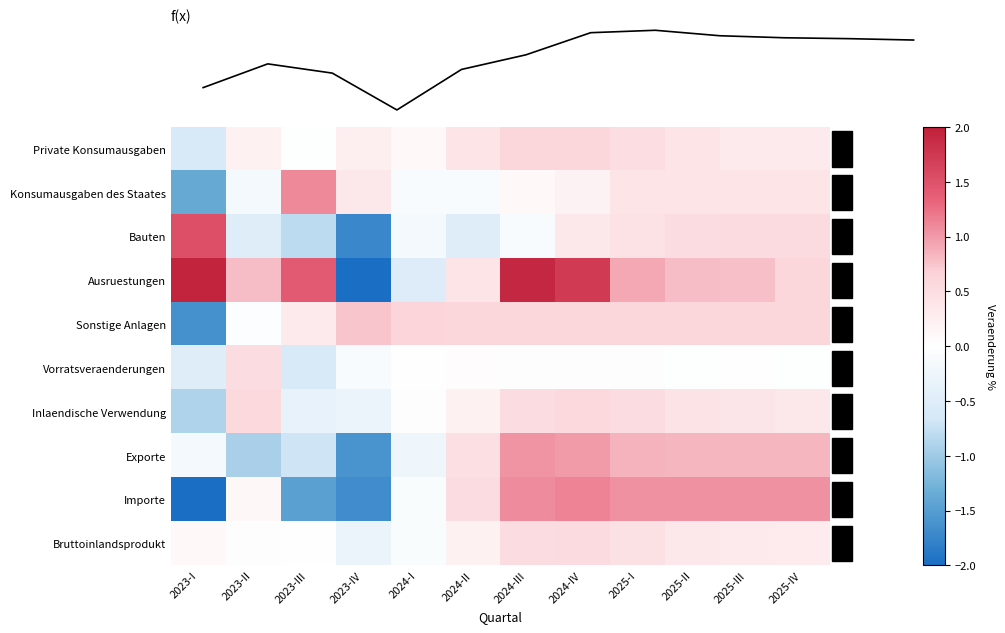

What is the sum of the Exporte values at 2025-I and 2023-III?

0.2